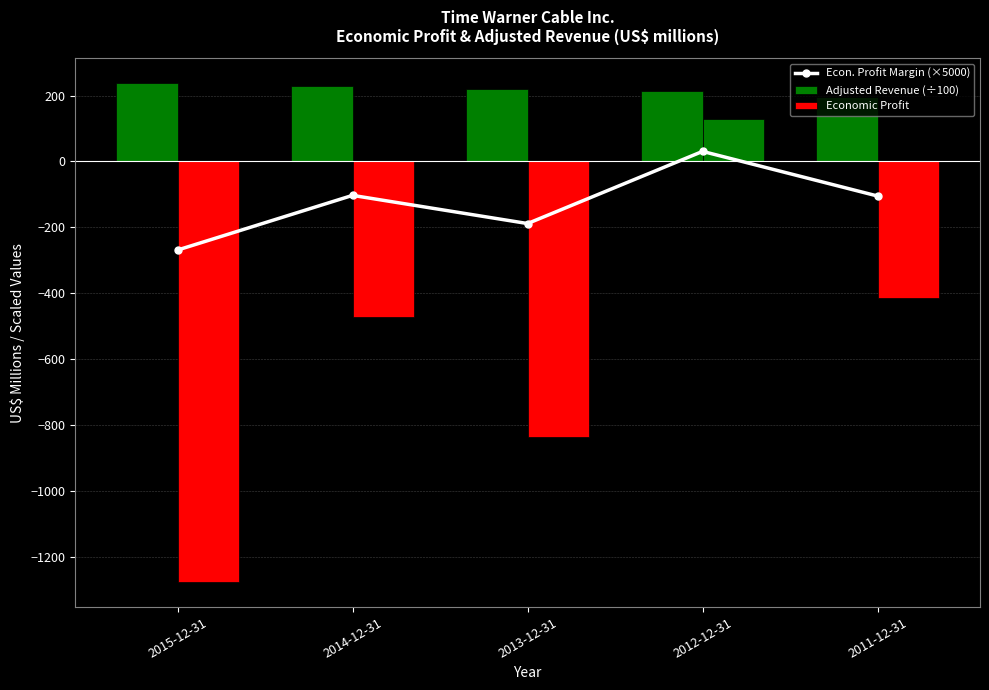

Where is Econ. Profit Margin (×5000) nearest to the value -119?

2011-12-31